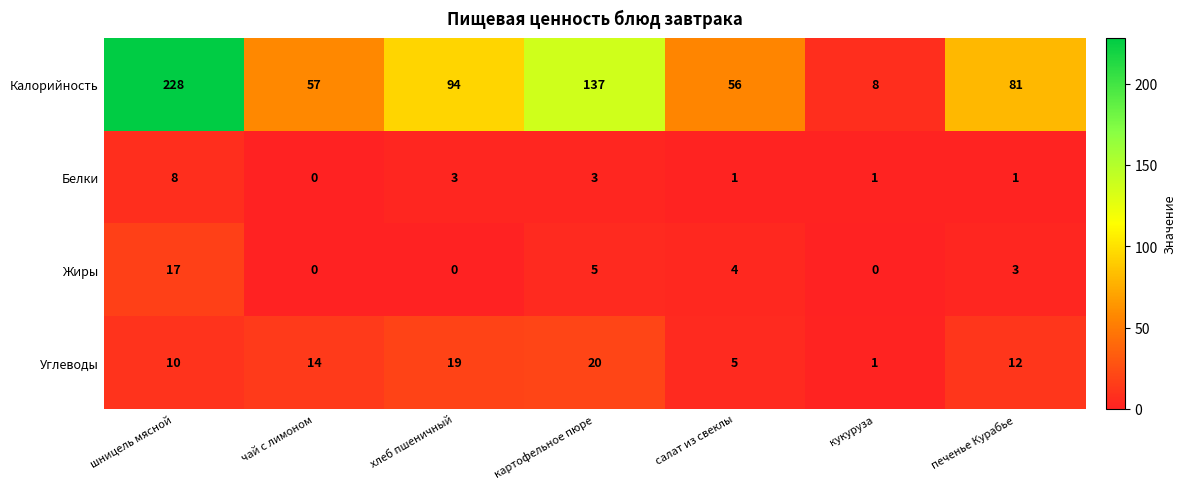

True or false: Калорийность has a value of 189 at картофельное пюре.

False